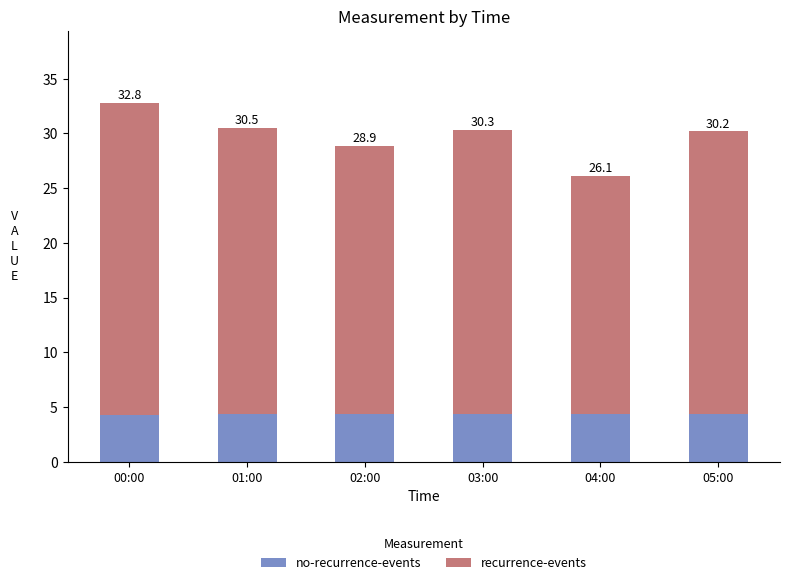

At how many categories does at least one series exceed 27?

1